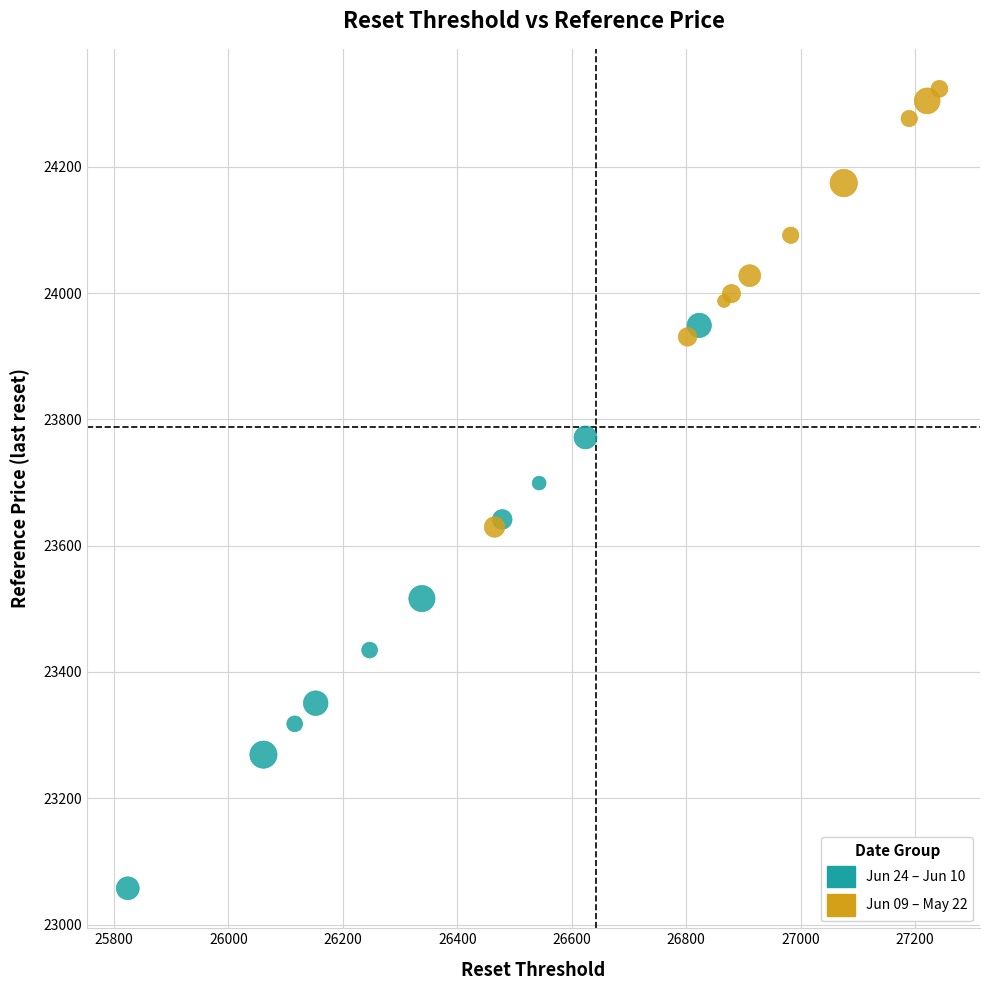

Which series contains the highest Y value?

Jun 09 – May 22